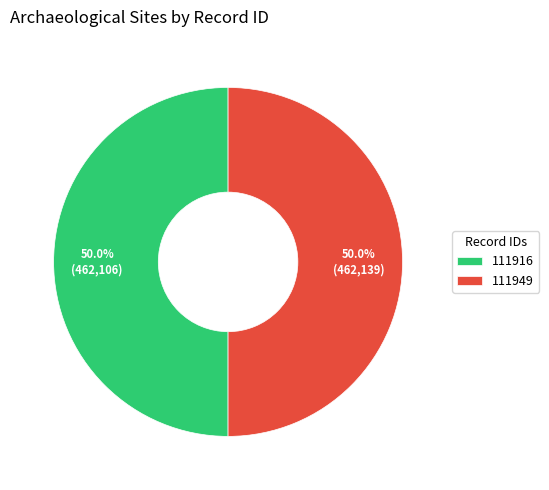

To the nearest percent, what portion does 111949 represent?

50%